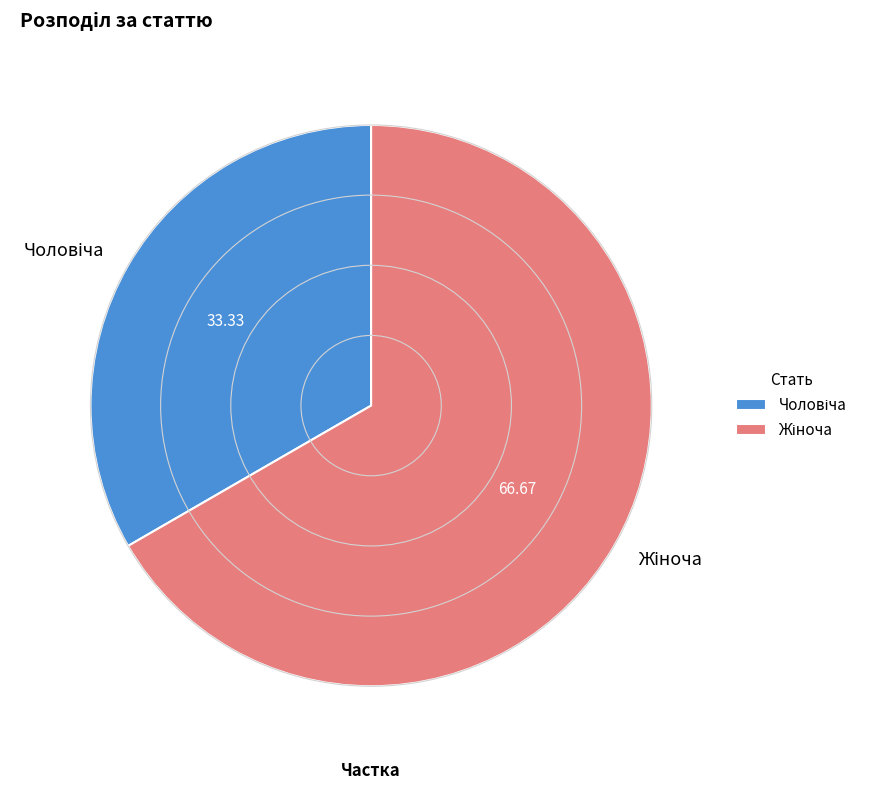

Is there any slice that represents more than half of the pie?

Yes